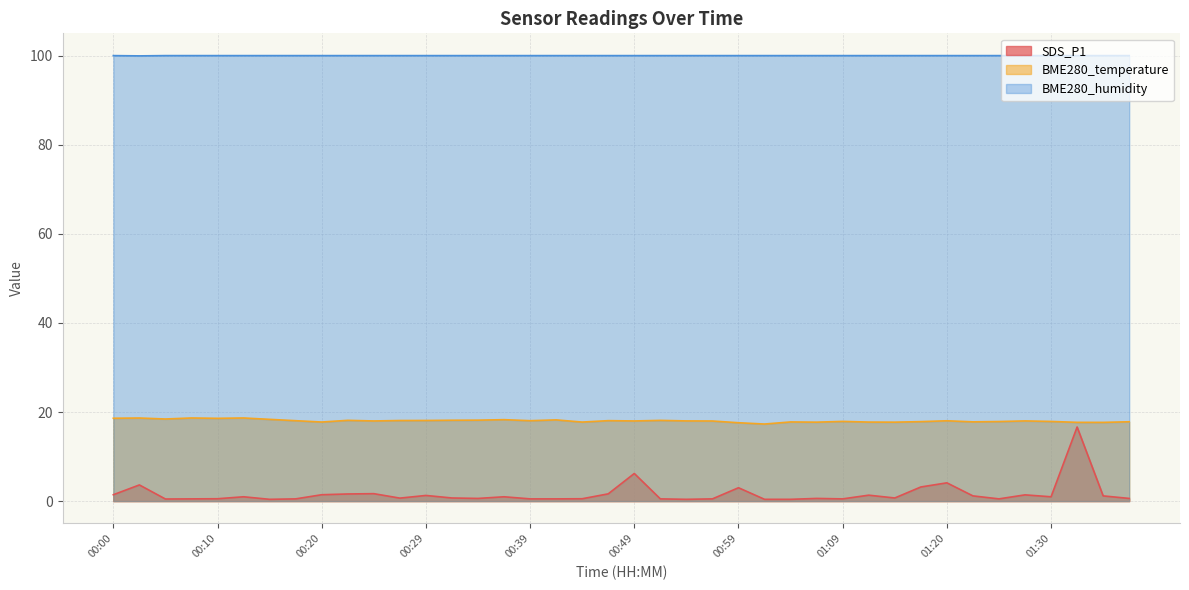

How many lines are shown in the chart?

3